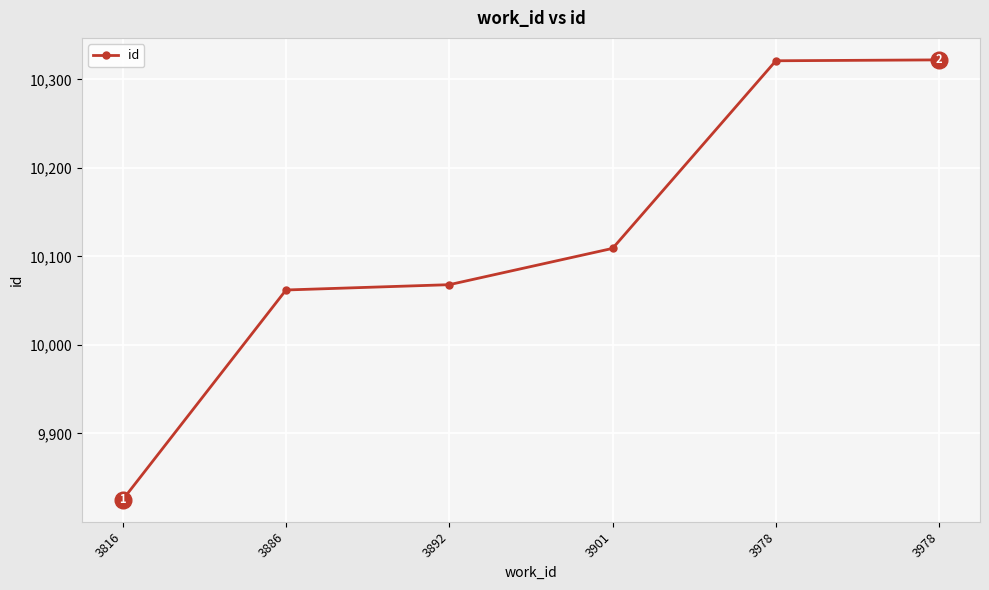

What value does the data have at 3816, to the nearest 5?

9825